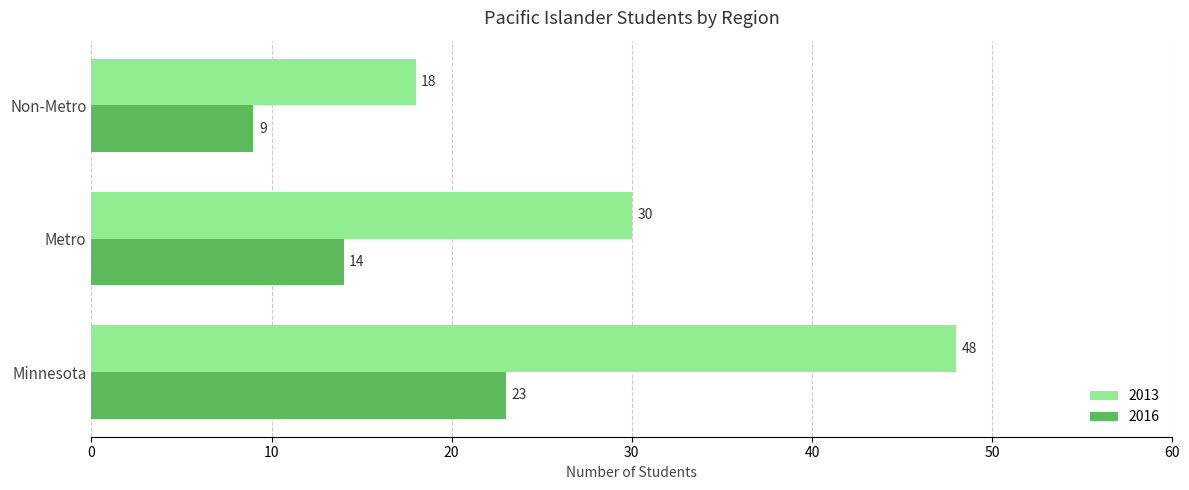

Between Metro and Non-Metro, which series saw the biggest shift?

2013